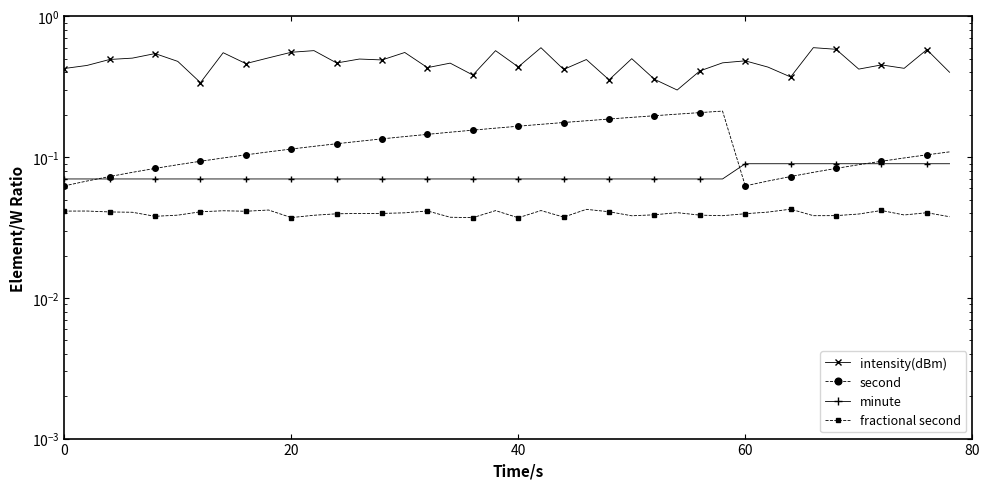

Which series has the largest range (max minus min)?

intensity(dBm)